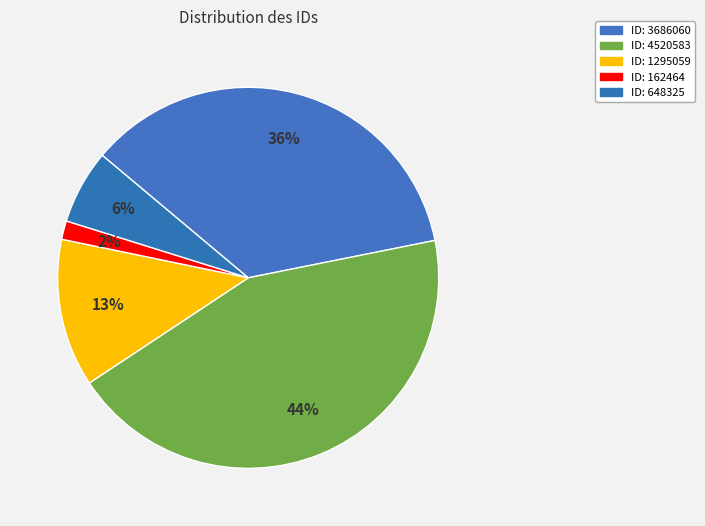

How many segments does this pie chart have?

5